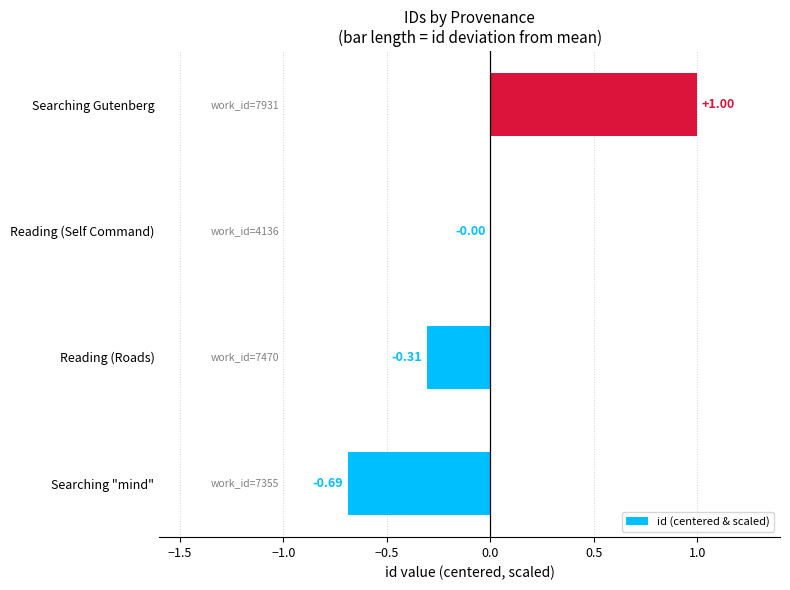

Between Searching "mind" and Searching Gutenberg, which is larger?

Searching Gutenberg